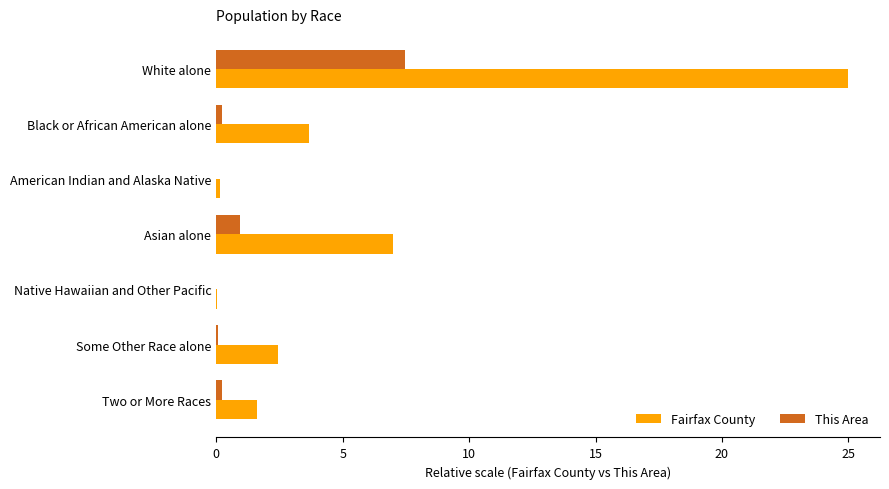

The value of Fairfax County at Native Hawaiian and Other Pacific is 0.0. True or false?

True